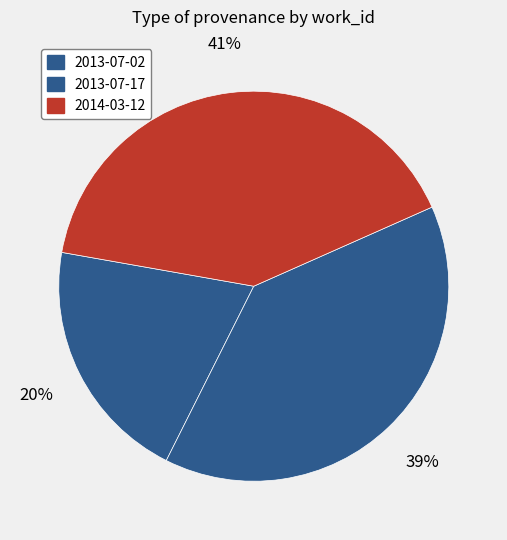

Combined, do 2013-07-02 and 2013-07-17 account for over 50%?

Yes